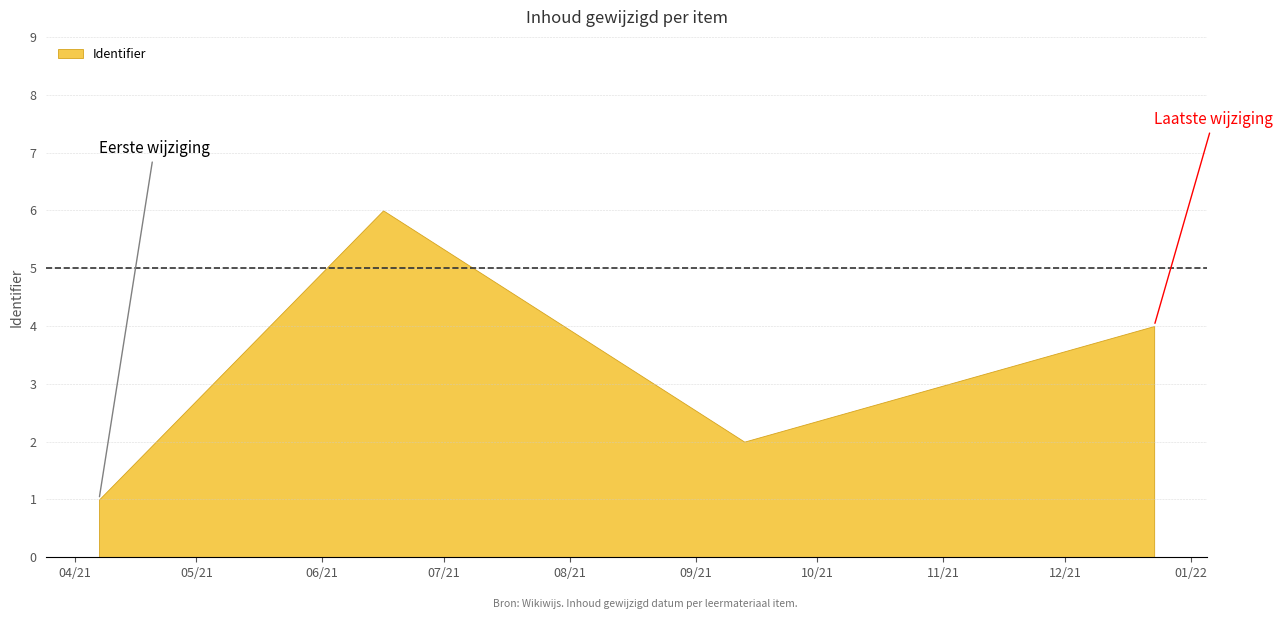

What is the difference between the maximum and minimum values?

5